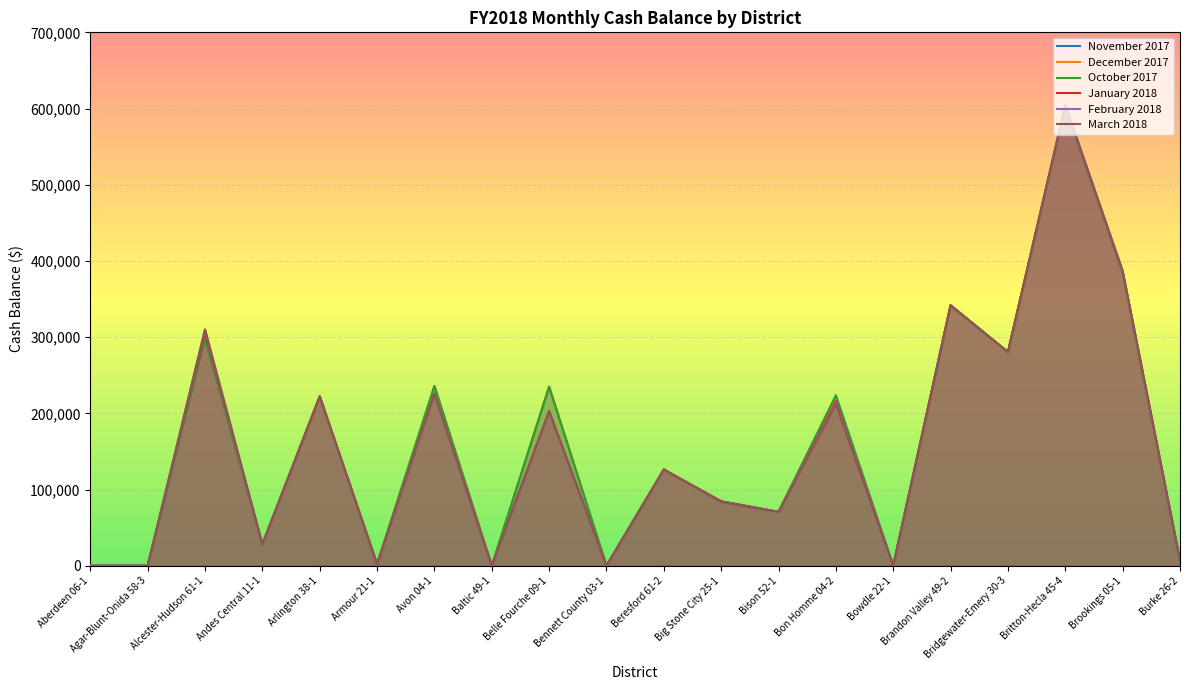

What is the highest value of the February 2018 series?

604182